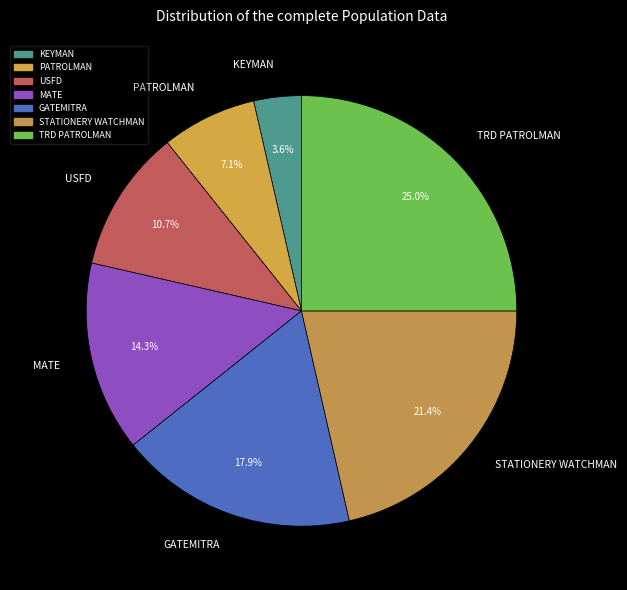

Count the number of slices in the pie.

7